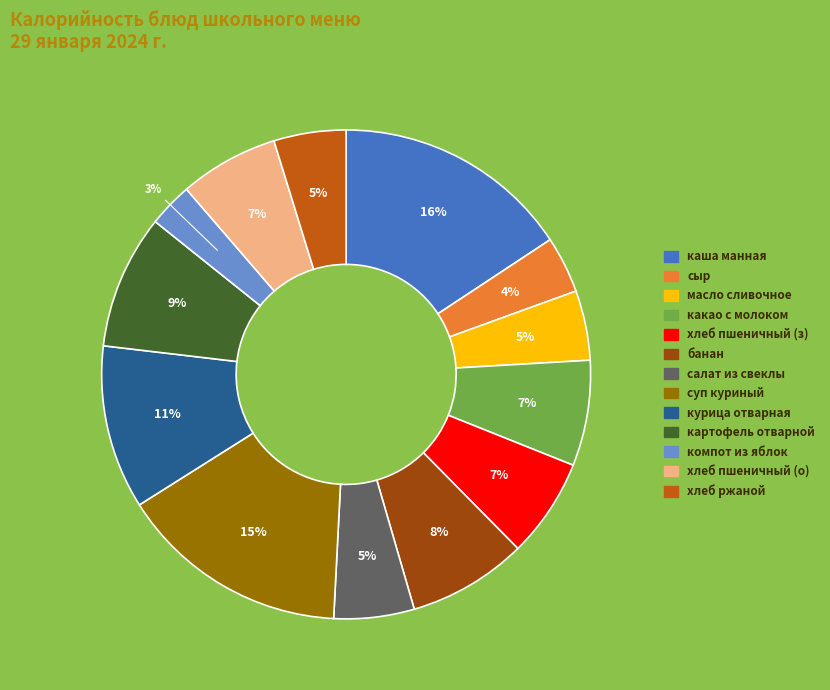

To the nearest percent, what is the difference between the largest and smallest slice percentages?

13%